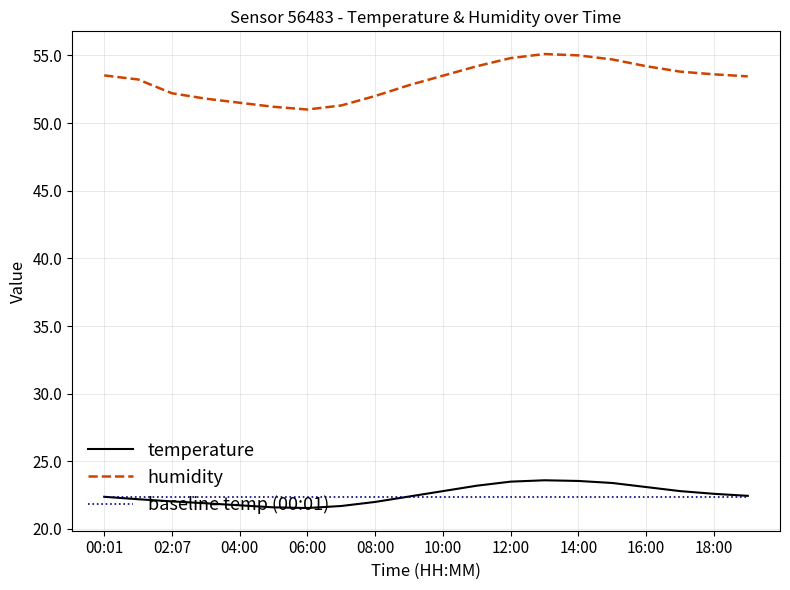

True or false: temperature and humidity cross at least once.

False